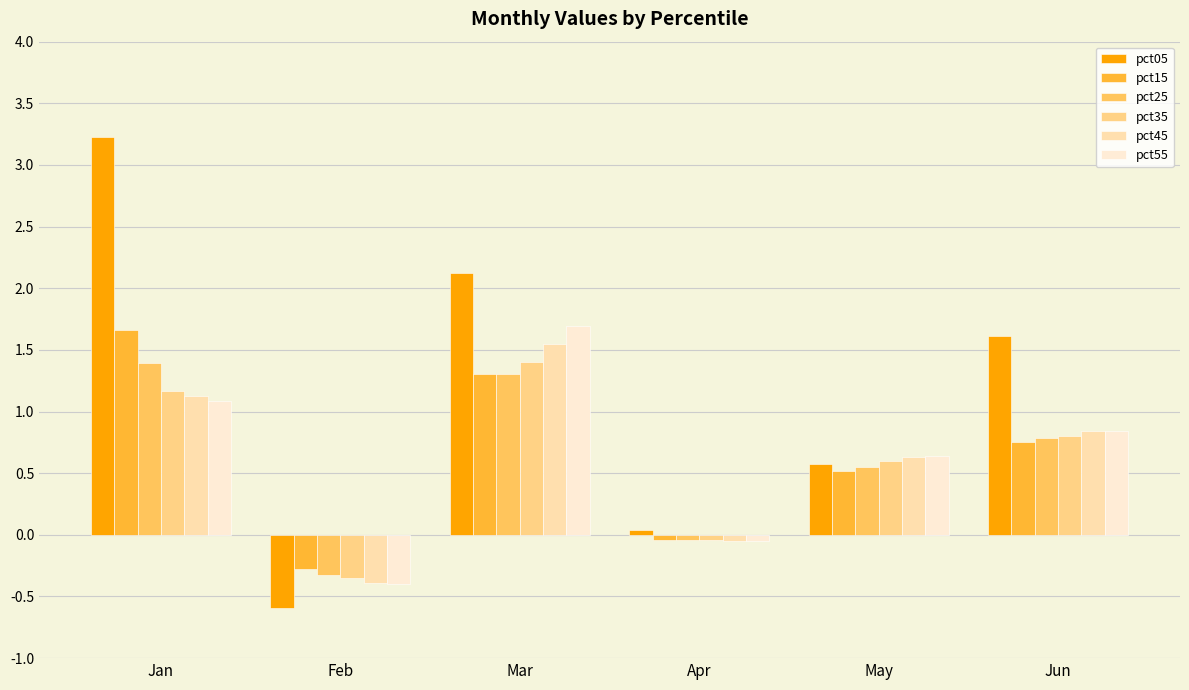

True or false: pct15 has a value of -0.0 at Apr.

True